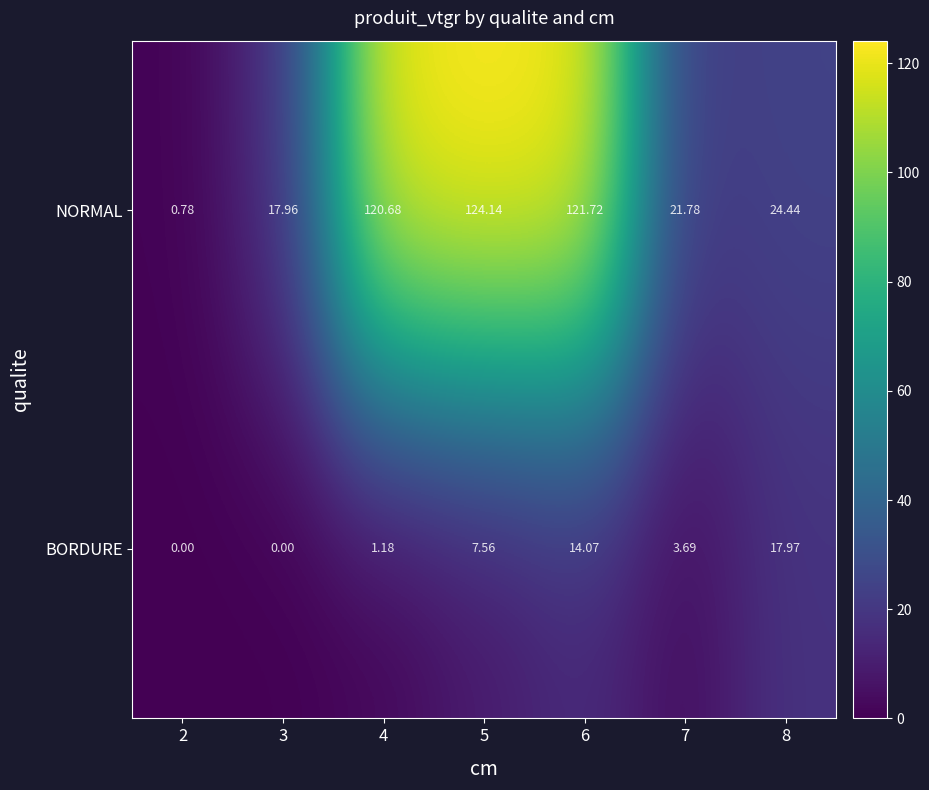

Is the value of NORMAL at 2 greater than the value of BORDURE at 6?

No